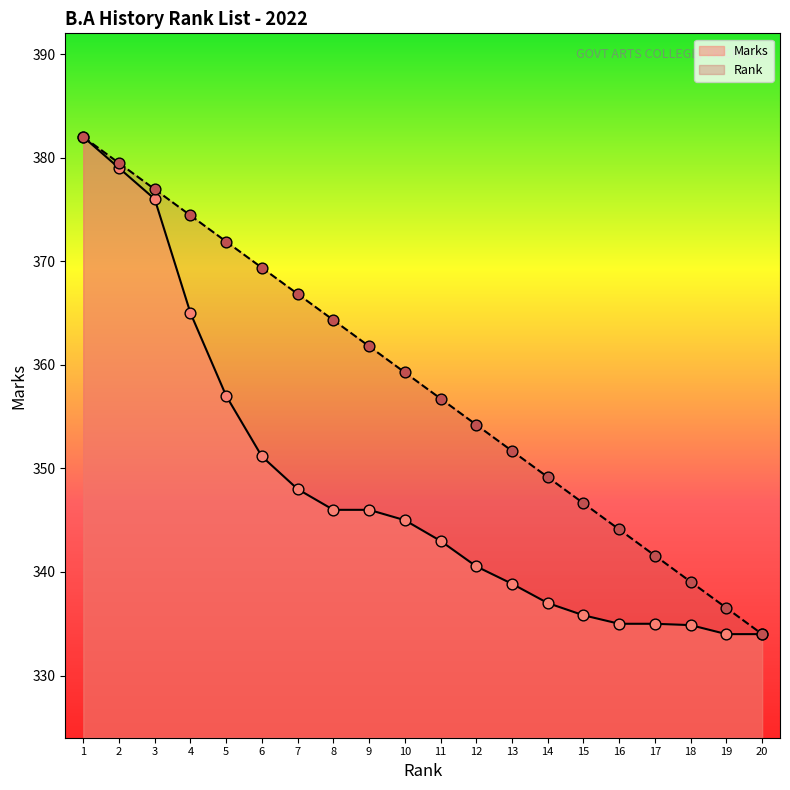

What are all the series names shown in the legend?

Marks, Rank